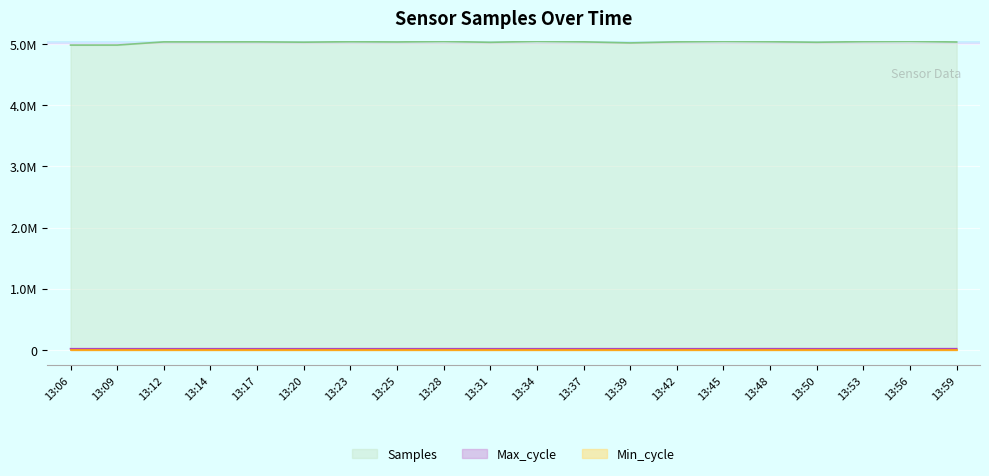

True or false: Max_cycle and Samples intersect in this chart.

False